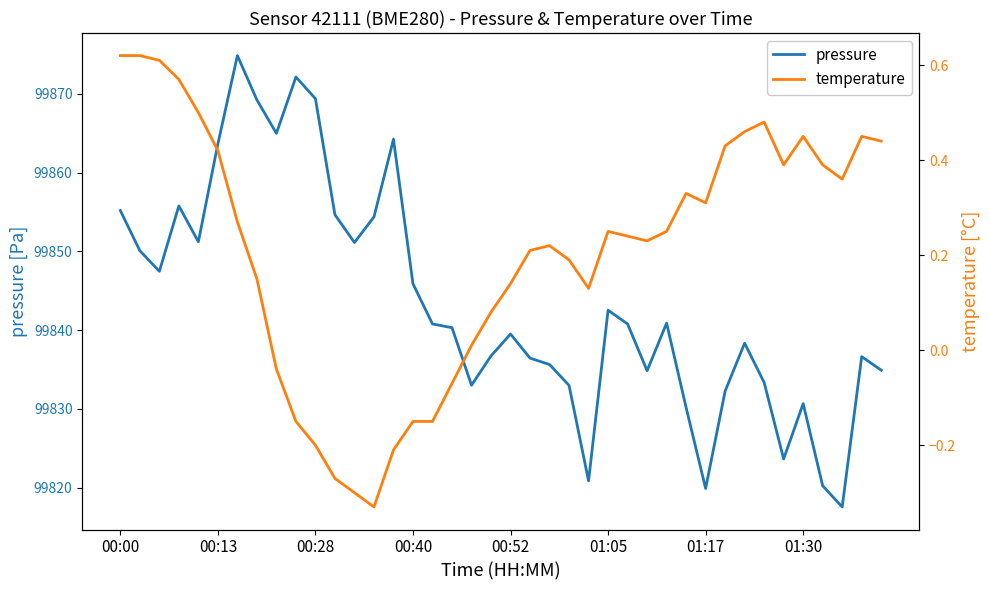

What is the difference between the highest and lowest values at 01:05?

99842.3